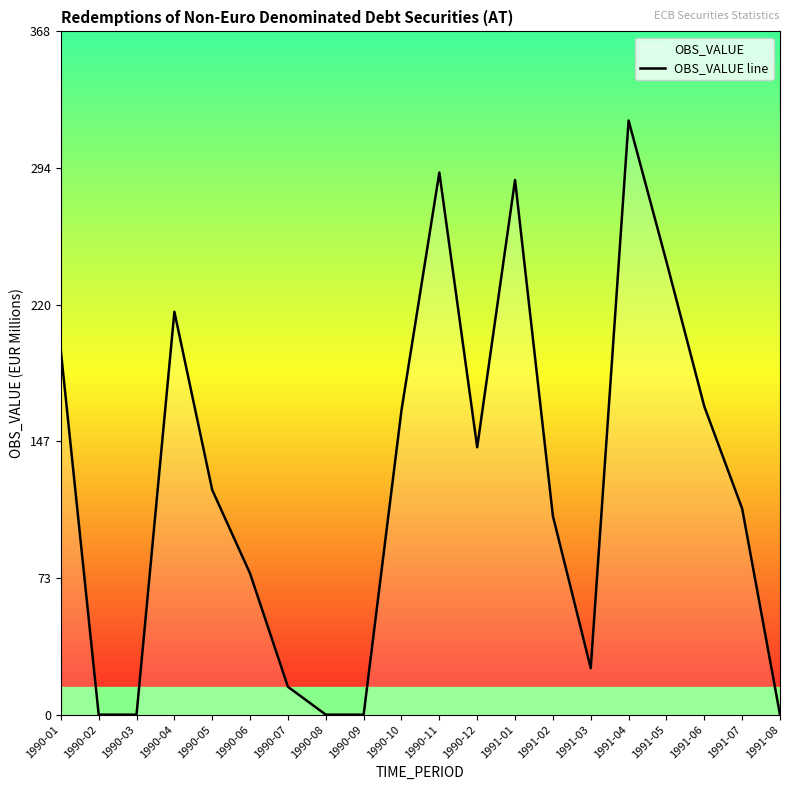

Where is the data nearest to the value 160?

1990-10